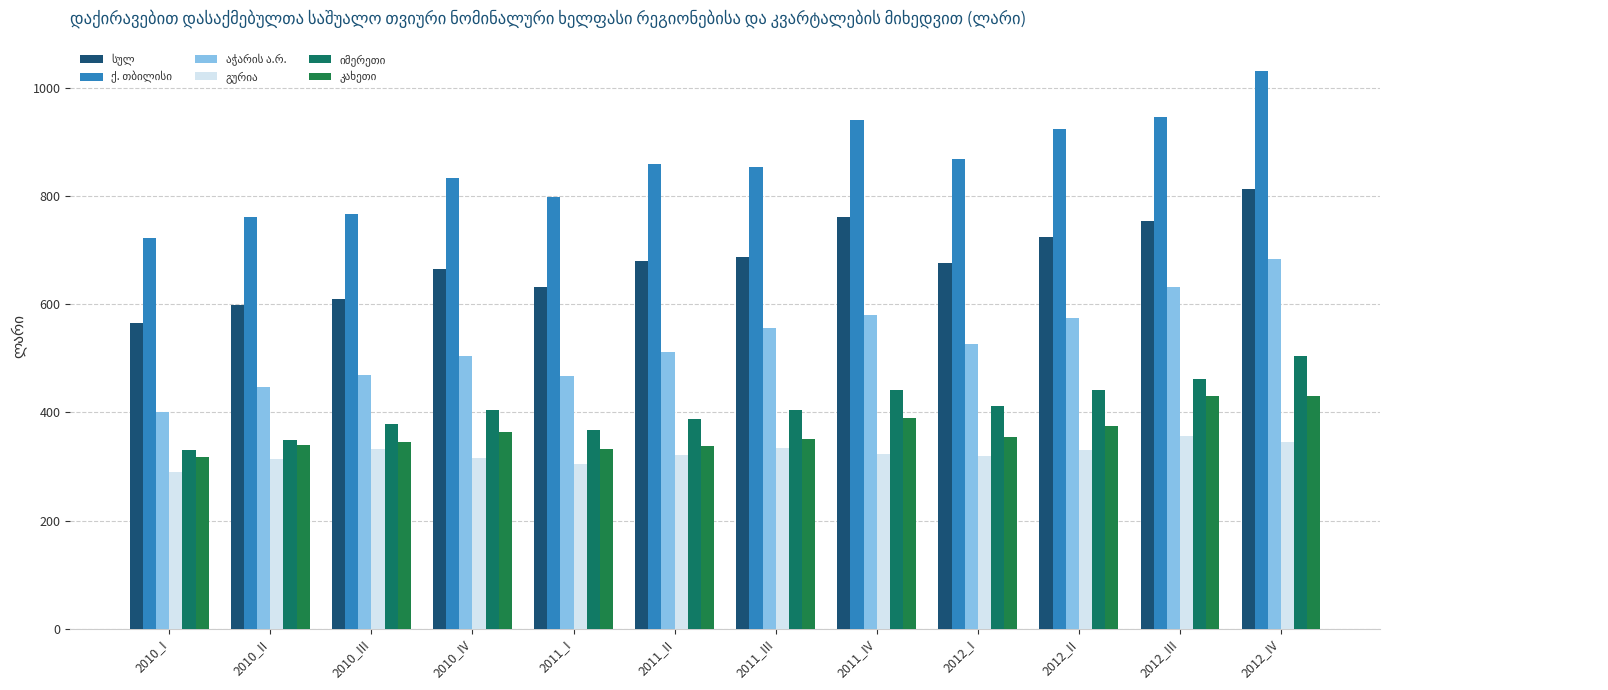

Rank the series by their maximum value, from highest to lowest.

ქ. თბილისი, სულ, აჭარის ა.რ., იმერეთი, კახეთი, გურია